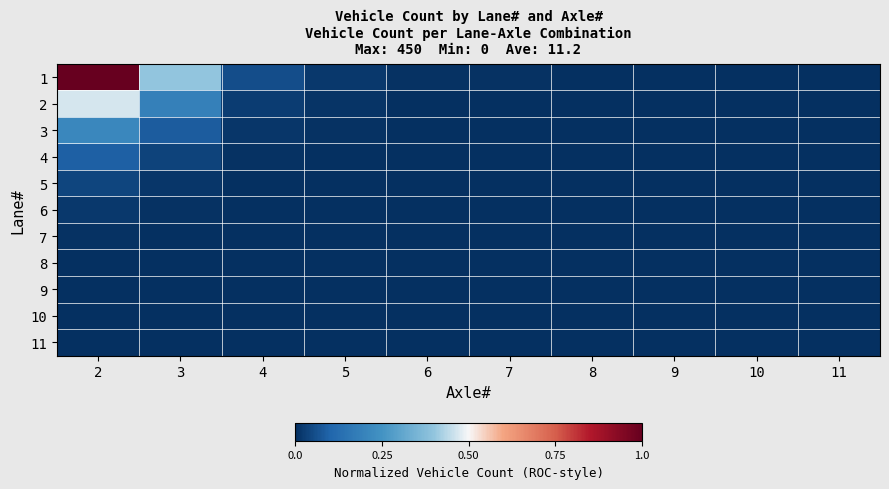

Reading left to right, list all the values displayed in this chart.

1: 2=1.0	3=0.4	4=0.1	5=0.0	6=0.0	7=0.0	8=0.0	9=0.0	10=0.0	11=0.0
2: 2=0.5	3=0.2	4=0.0	5=0.0	6=0.0	7=0.0	8=0.0	9=0.0	10=0.0	11=0.0
3: 2=0.2	3=0.1	4=0.0	5=0.0	6=0.0	7=0.0	8=0.0	9=0.0	10=0.0	11=0.0
4: 2=0.1	3=0.0	4=0.0	5=0.0	6=0.0	7=0.0	8=0.0	9=0.0	10=0.0	11=0.0
5: 2=0.0	3=0.0	4=0.0	5=0.0	6=0.0	7=0.0	8=0.0	9=0.0	10=0.0	11=0.0
6: 2=0.0	3=0.0	4=0.0	5=0.0	6=0.0	7=0.0	8=0.0	9=0.0	10=0.0	11=0.0
7: 2=0.0	3=0.0	4=0.0	5=0.0	6=0.0	7=0.0	8=0.0	9=0.0	10=0.0	11=0.0
8: 2=0.0	3=0.0	4=0.0	5=0.0	6=0.0	7=0.0	8=0.0	9=0.0	10=0.0	11=0.0
9: 2=0.0	3=0.0	4=0.0	5=0.0	6=0.0	7=0.0	8=0.0	9=0.0	10=0.0	11=0.0
10: 2=0.0	3=0.0	4=0.0	5=0.0	6=0.0	7=0.0	8=0.0	9=0.0	10=0.0	11=0.0
11: 2=0.0	3=0.0	4=0.0	5=0.0	6=0.0	7=0.0	8=0.0	9=0.0	10=0.0	11=0.0